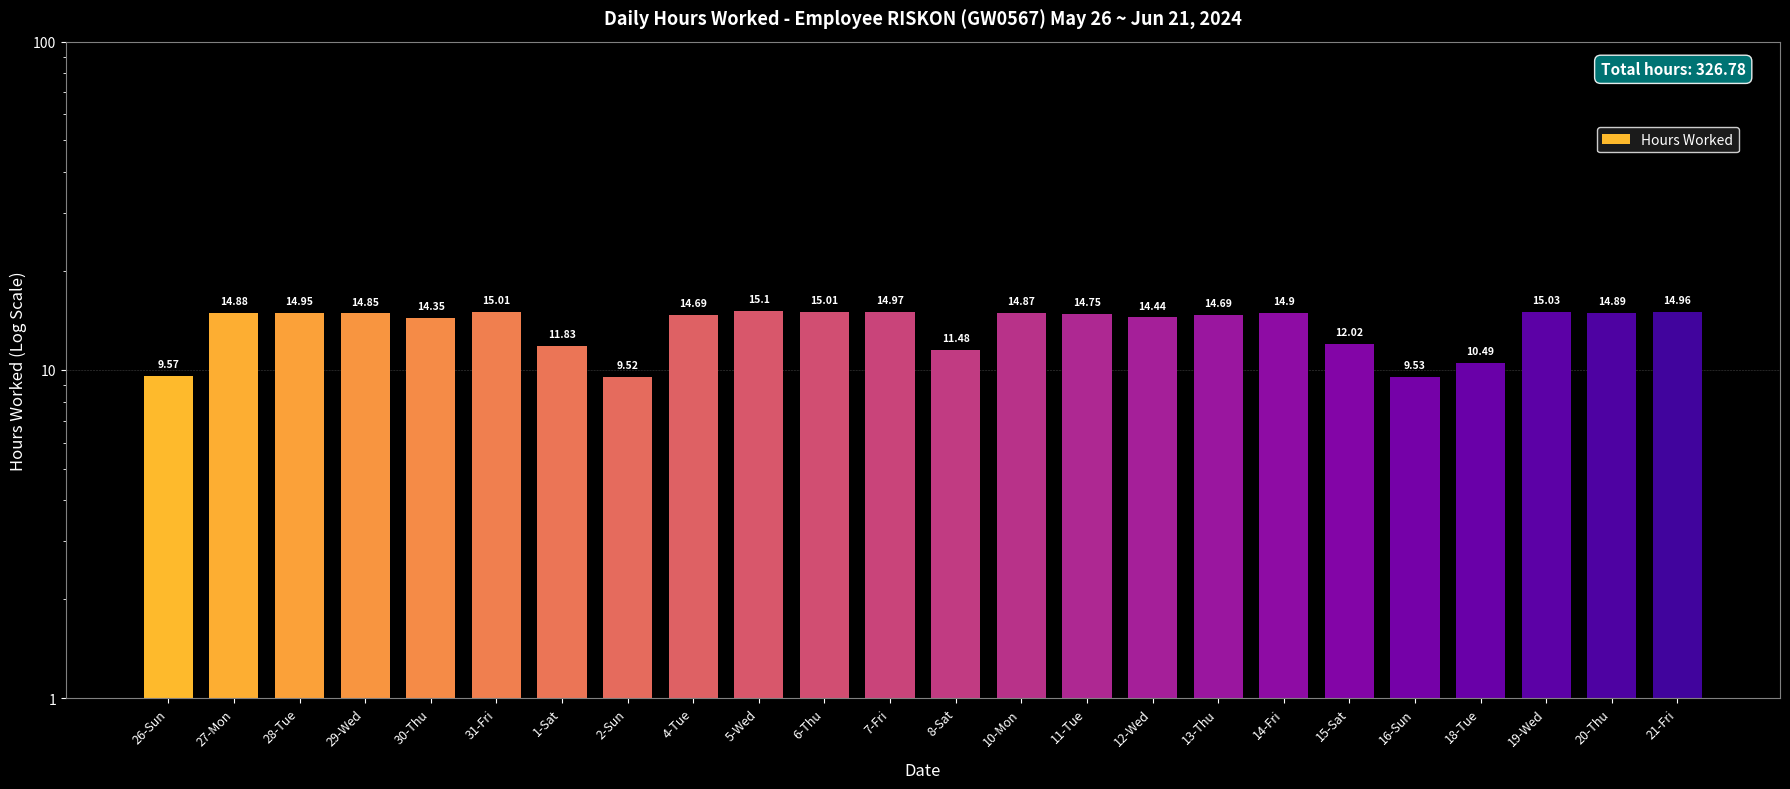

Rank the categories by value from lowest to highest.

2-Sun, 16-Sun, 26-Sun, 18-Tue, 8-Sat, 1-Sat, 15-Sat, 30-Thu, 12-Wed, 4-Tue, 13-Thu, 11-Tue, 29-Wed, 10-Mon, 27-Mon, 20-Thu, 14-Fri, 28-Tue, 21-Fri, 7-Fri, 31-Fri, 6-Thu, 19-Wed, 5-Wed